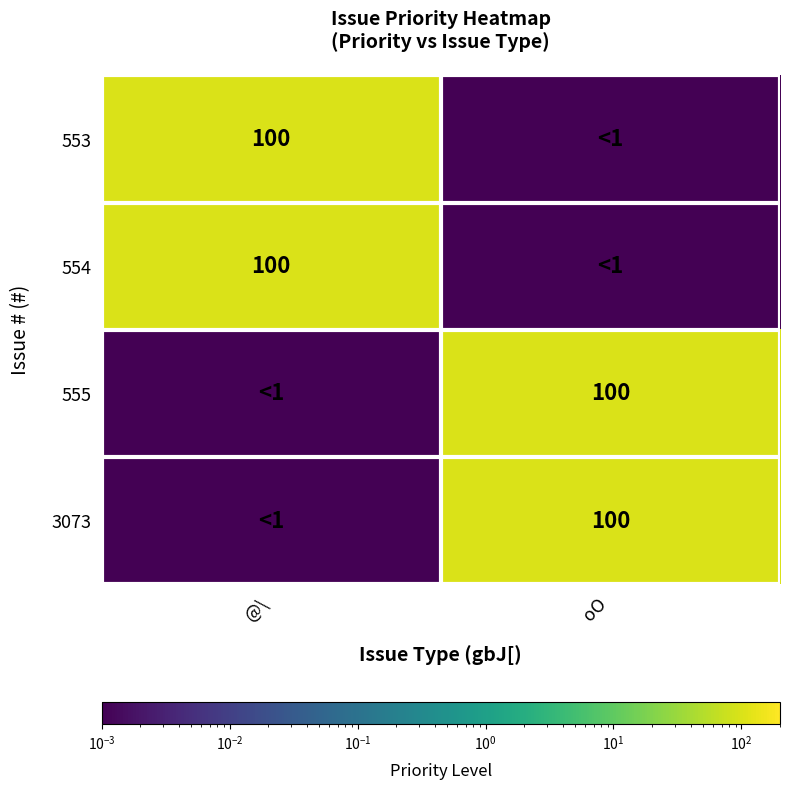

Which category has the highest value across all series?

@\